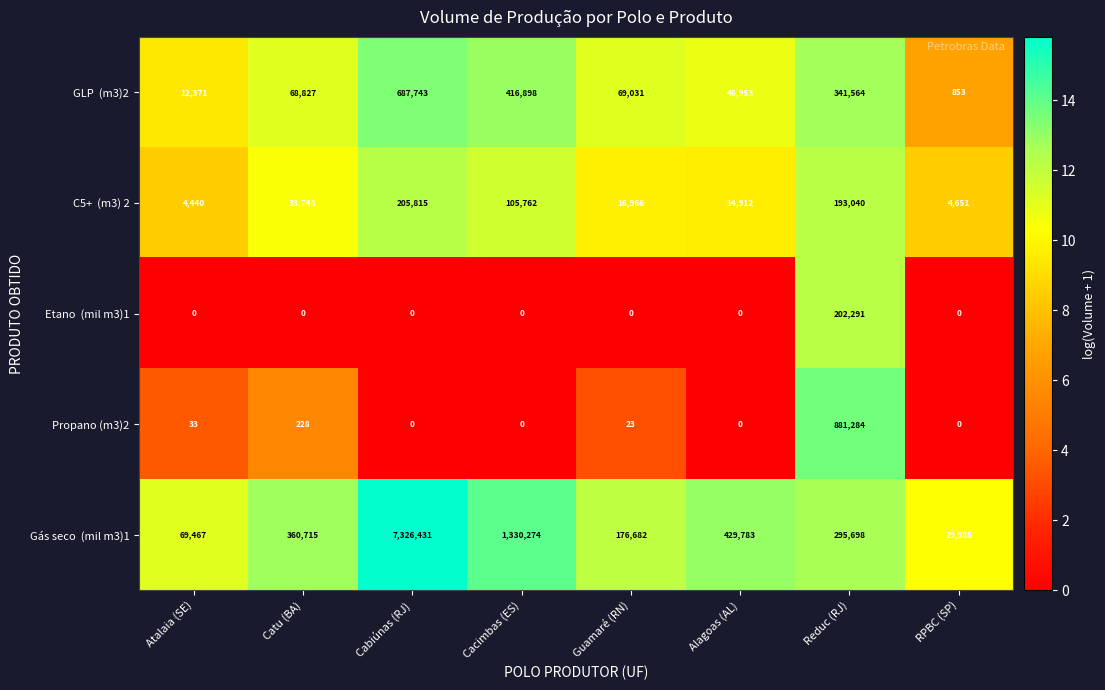

What is the total value across all series at Catu (BA)?

463518